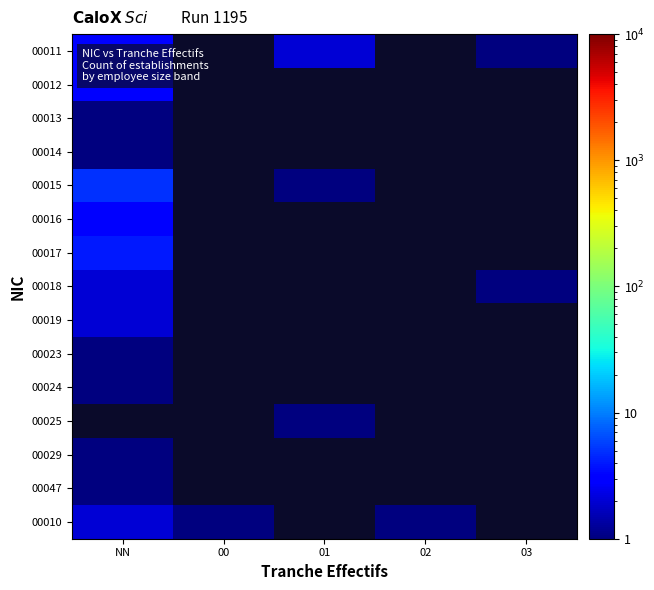

Which series has the widest spread of values?

00015